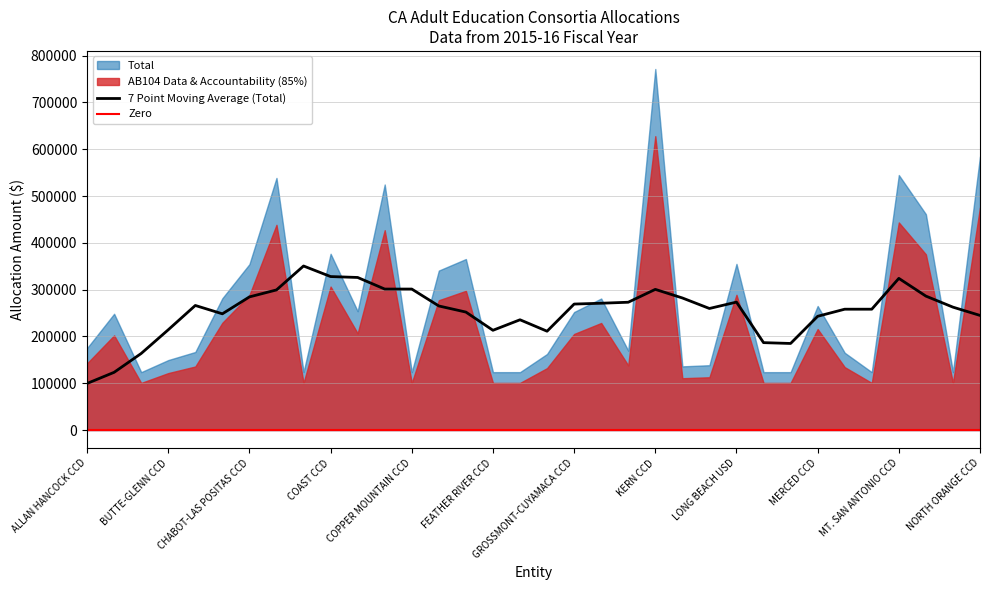

What is the spread (max minus min) of values at NAPA VALLEY USD?

23016